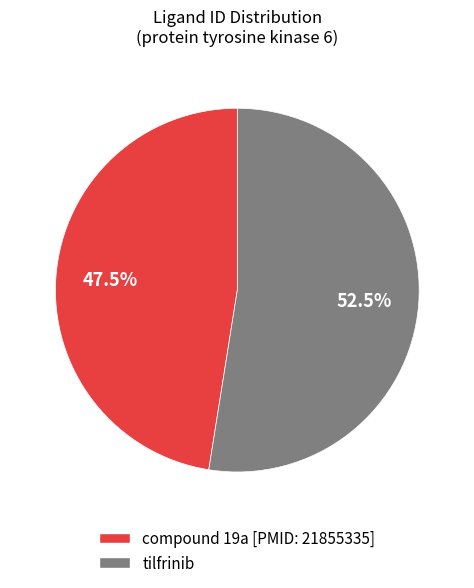

How many segments does this pie chart have?

2